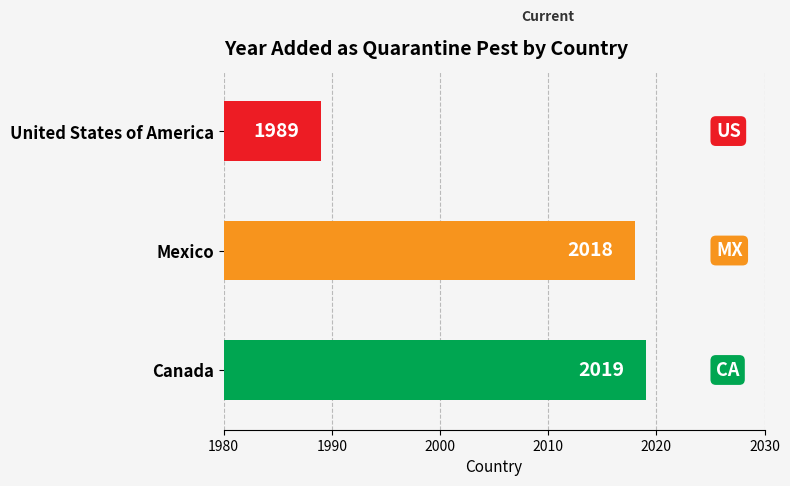

Rank the categories by value from lowest to highest.

United States of America, Mexico, Canada